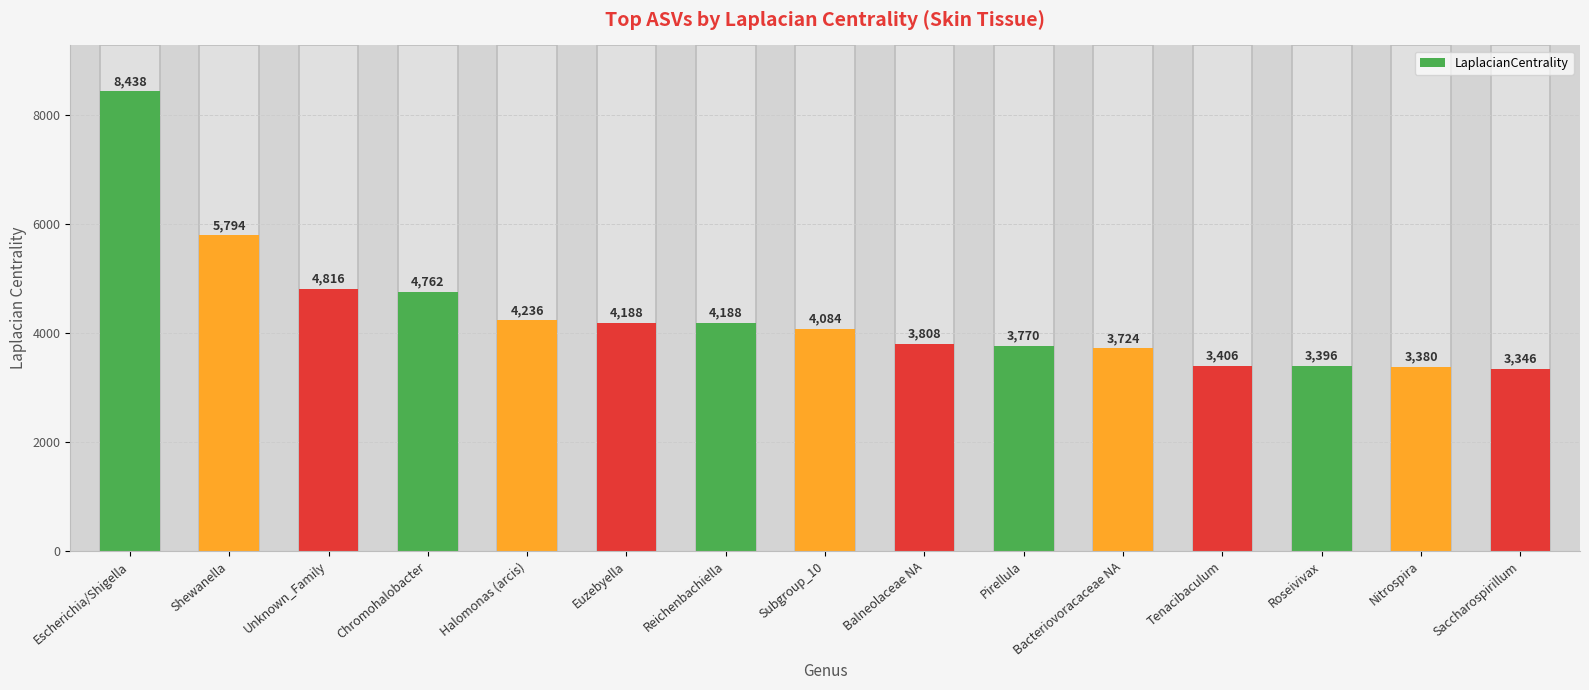

Rank the categories by value from highest to lowest.

Escherichia/Shigella, Shewanella, Unknown_Family, Chromohalobacter, Halomonas (arcis), Euzebyella, Reichenbachiella, Subgroup_10, Balneolaceae NA, Pirellula, Bacteriovoracaceae NA, Tenacibaculum, Roseivivax, Nitrospira, Saccharospirillum